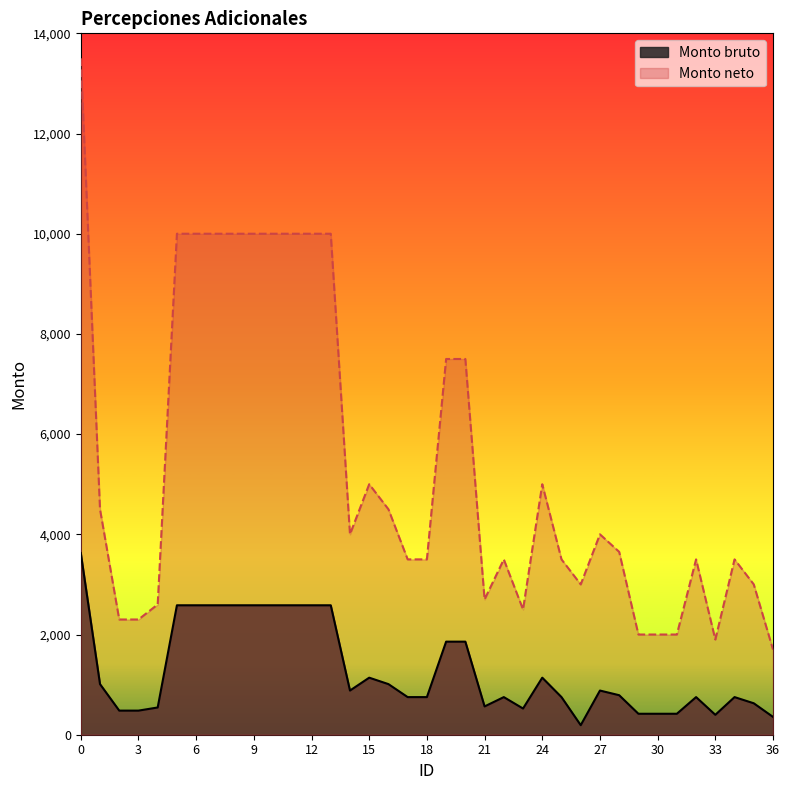

Which series changed the most between 17 and 32?

Monto bruto